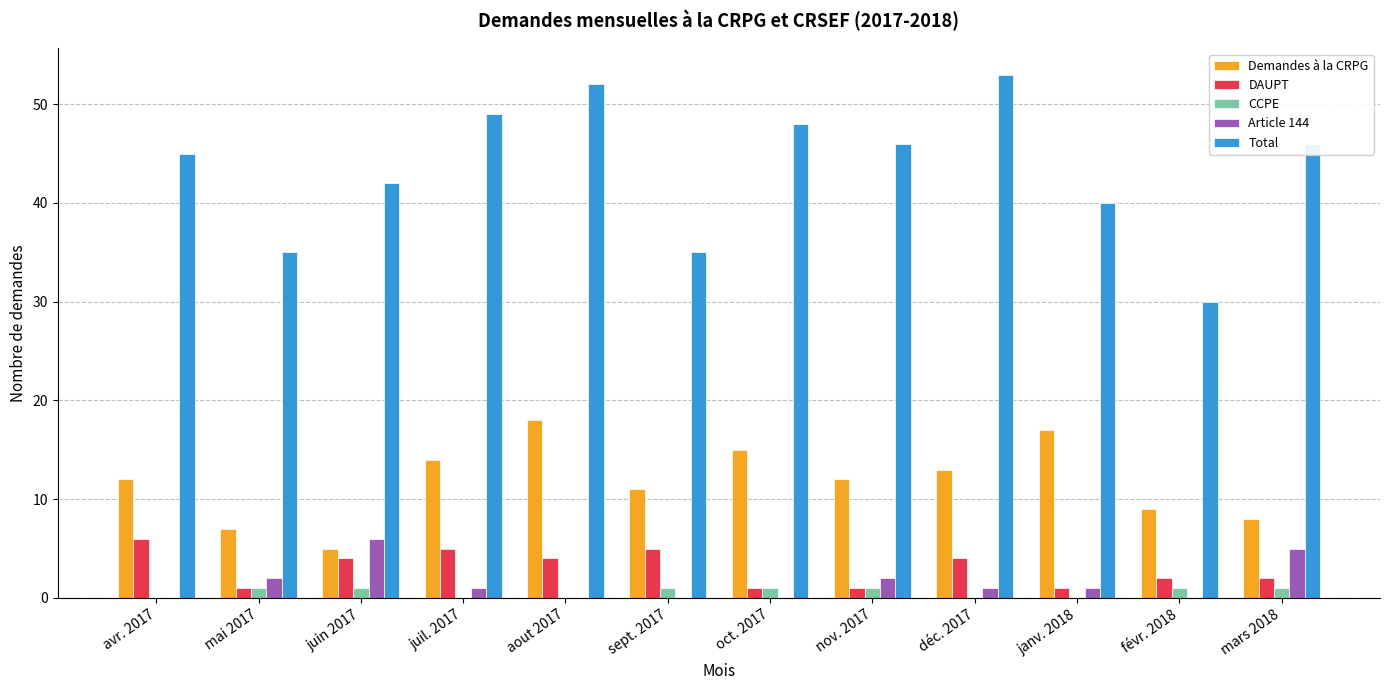

Between avr. 2017 and sept. 2017, which series saw the biggest shift?

Total